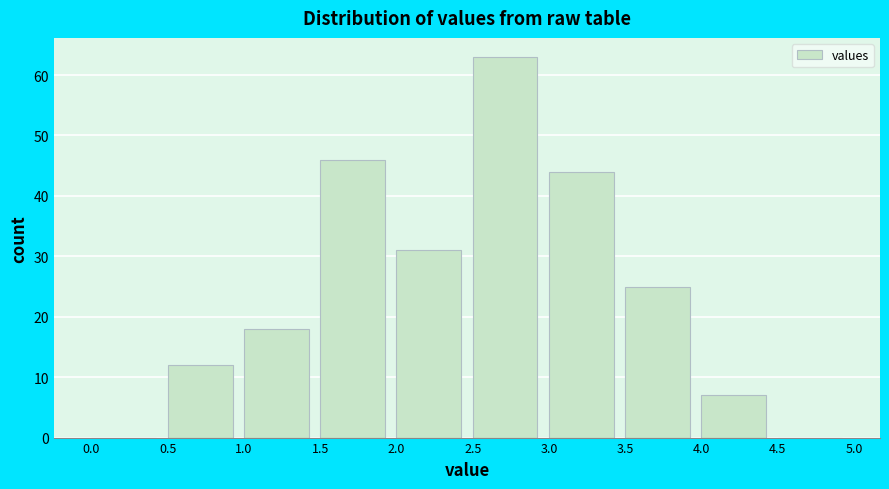

How tall is the bar that spans 2.0 to 2.5 on the x-axis? The values are not printed on the chart, so give them approximately, as read against the axis.

31